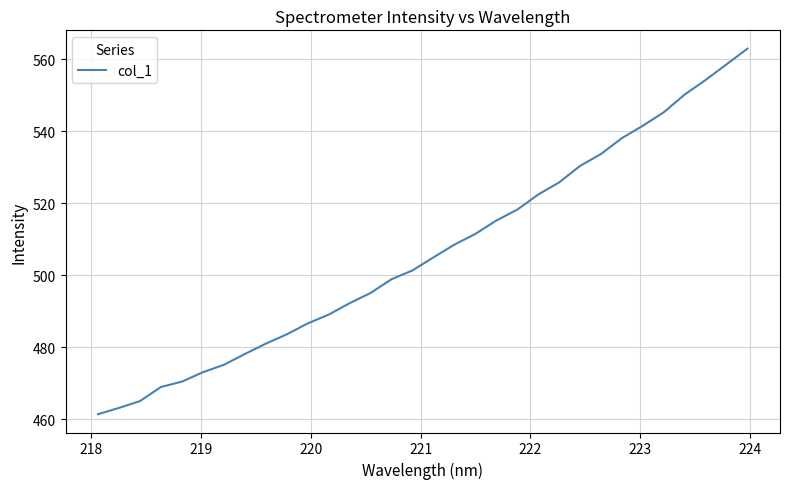

What is the maximum value shown in the chart?

563.0